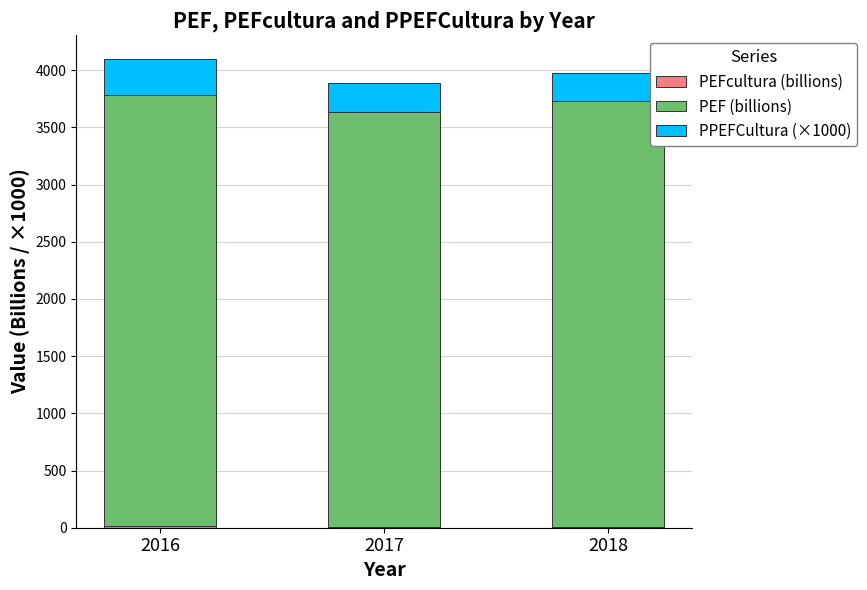

Count the number of categories in the chart.

3